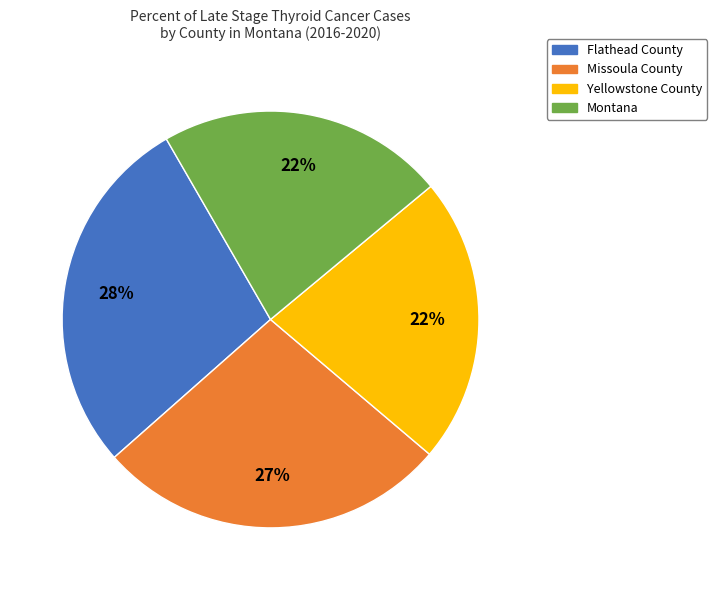

Combined, do Yellowstone County and Montana account for over 50%?

No